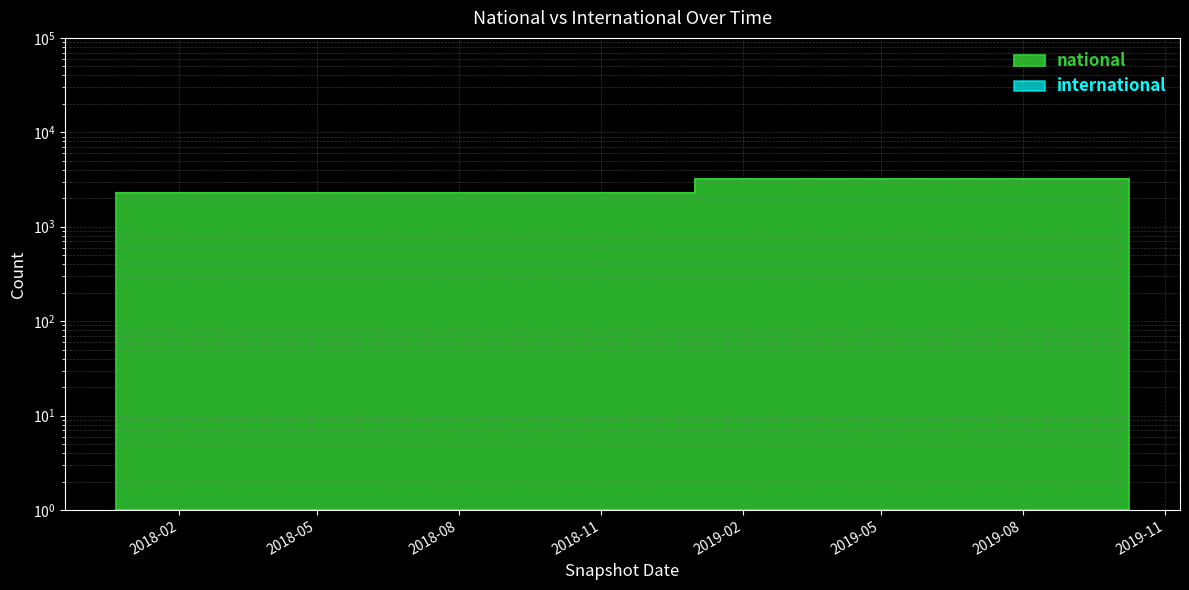

What is the ratio of the value at 2017-12-22 to the value at 2019-01-01?

1.0